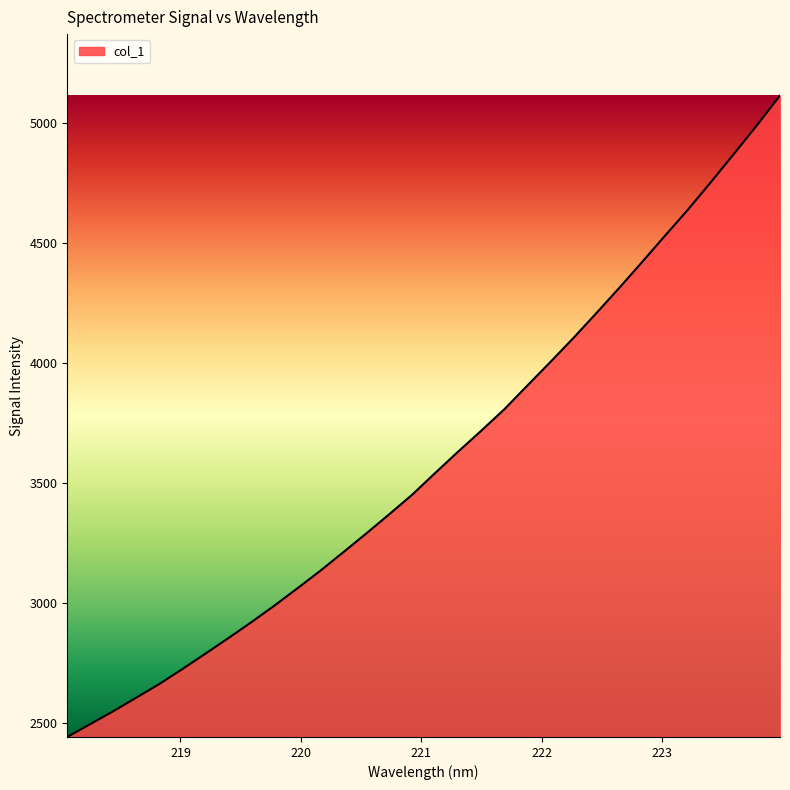

Does the chart display data point markers on the line(s)?

No